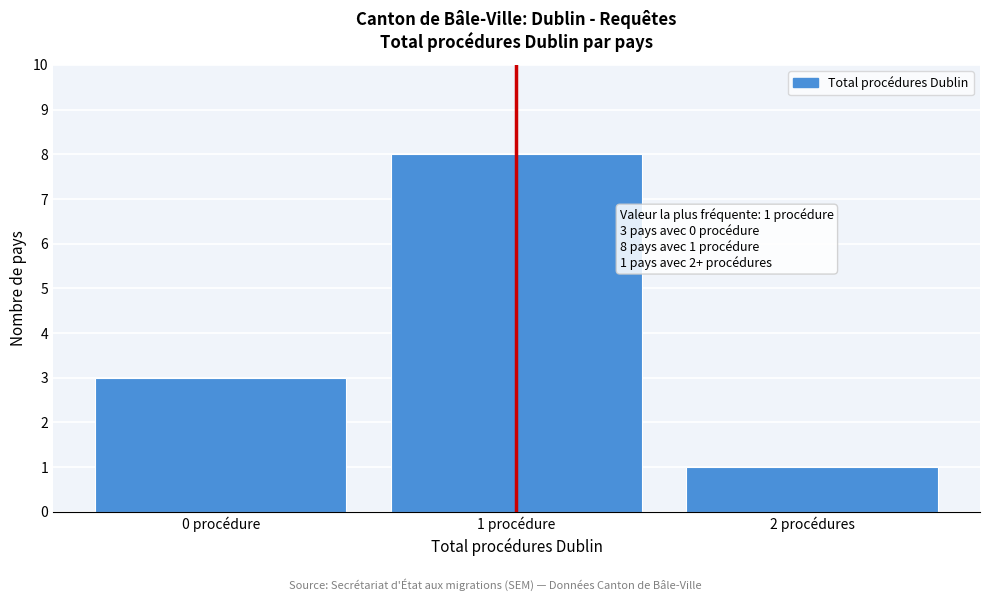

Reading right to left, extract all data points from this chart.

2 procédures=1	1 procédure=8	0 procédure=3